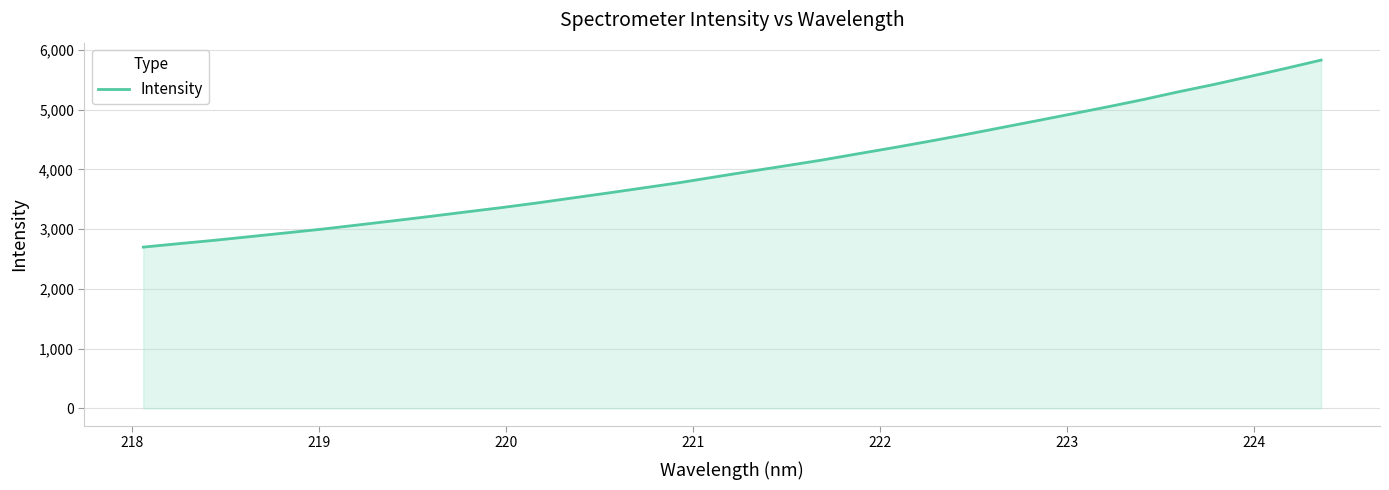

What is the greatest value displayed?

5828.7